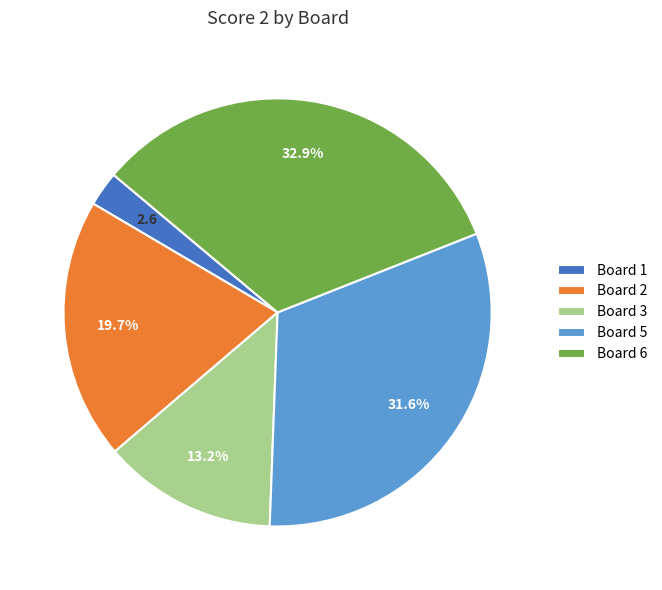

Is there any slice that represents more than half of the pie?

No